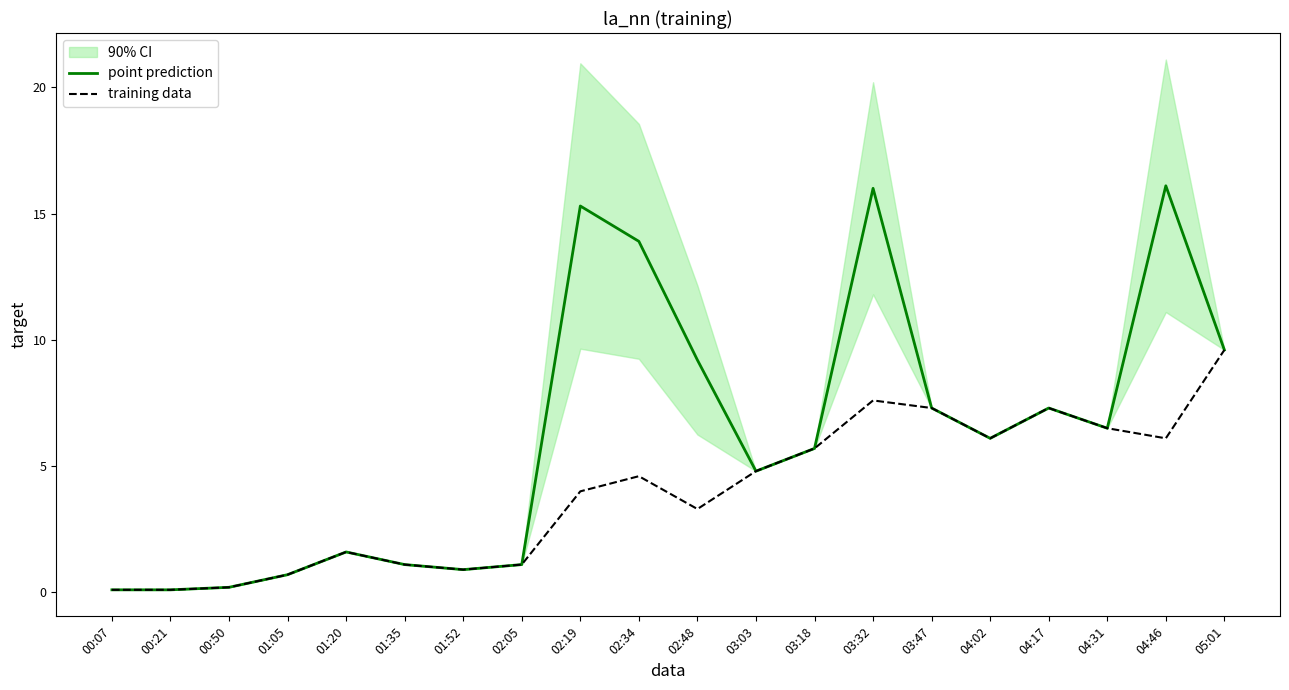

Reading left to right, list all the values displayed in this chart.

point prediction: 0.1	0.1	0.2	0.7	1.6	1.1	0.9	1.1	15.3	13.9	9.2	4.8	5.7	16.0	7.3	6.1	7.3	6.5	16.1	9.6
training data: 0.1	0.1	0.2	0.7	1.6	1.1	0.9	1.1	4.0	4.6	3.3	4.8	5.7	7.6	7.3	6.1	7.3	6.5	6.1	9.6